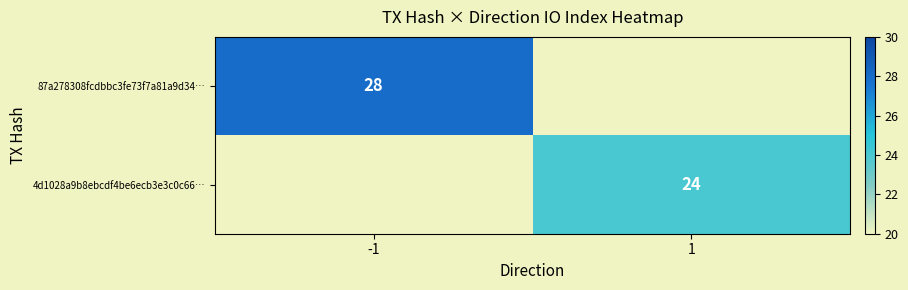

The 4d1028a9b8ebcdf4be6ecb3e3c0c66… series shows 32.3 at 1. True or false?

False